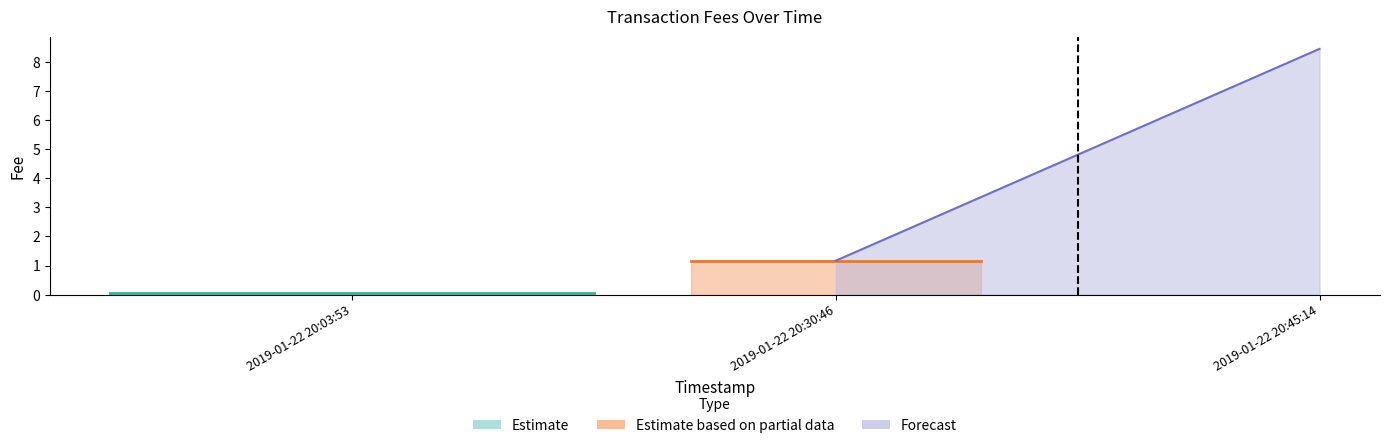

Where is the data nearest to the value 4?

2019-01-22 20:30:46